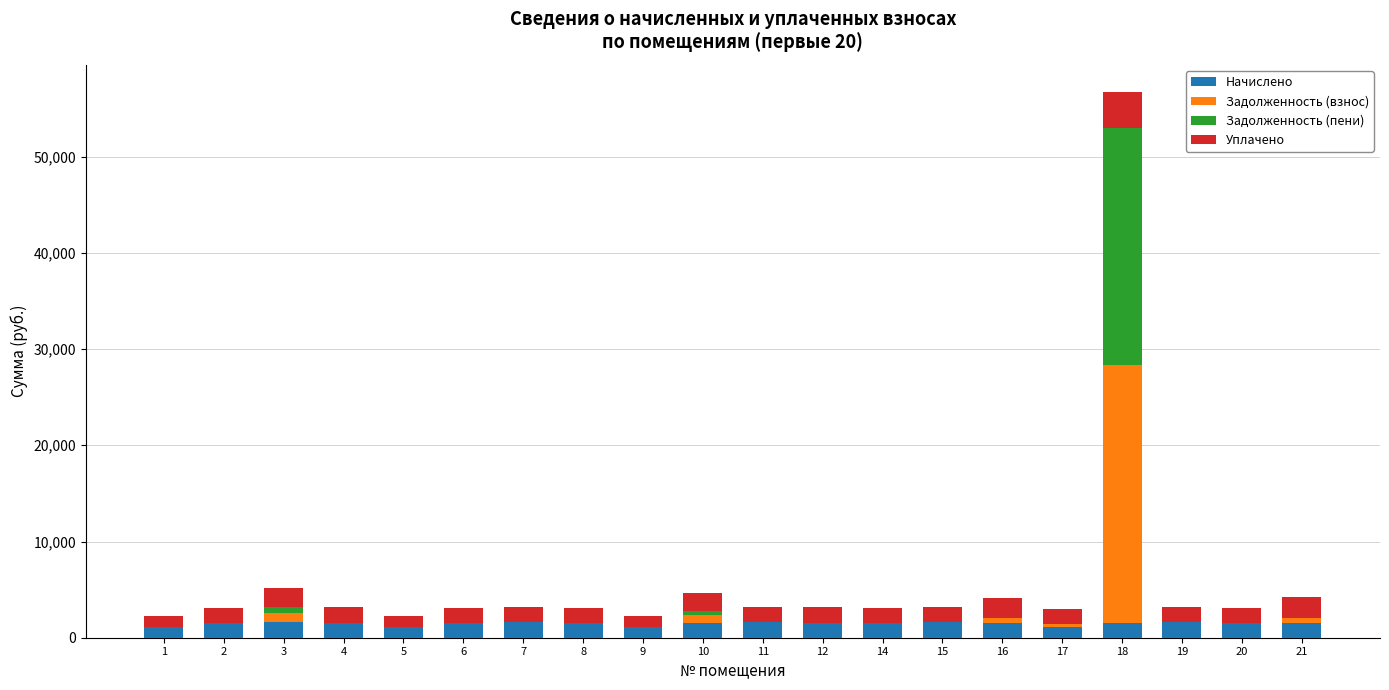

At which category is the sum across all series the highest?

18